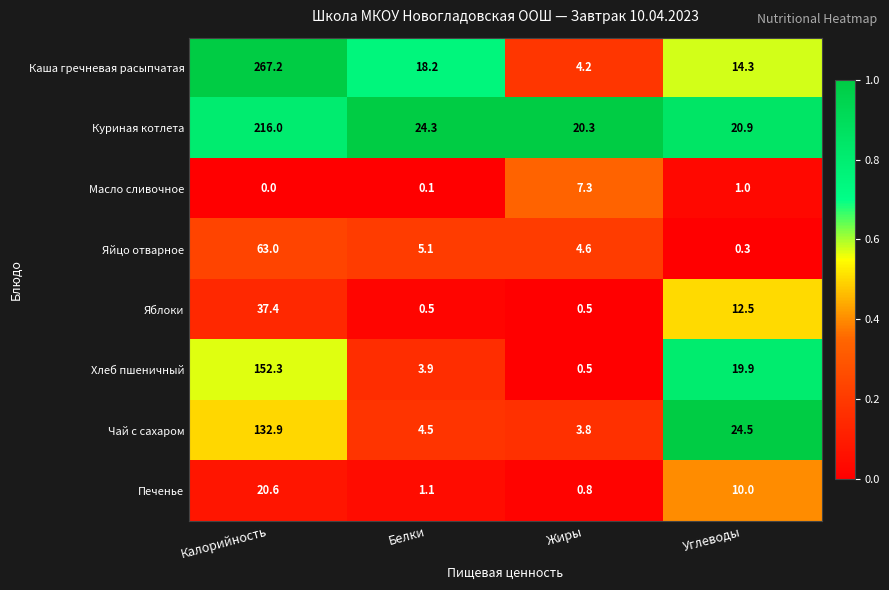

Rank the series by their maximum value, from highest to lowest.

Каша гречневая расыпчатая, Куриная котлета, Хлеб пшеничный, Чай с сахаром, Яйцо отварное, Яблоки, Печенье, Масло сливочное